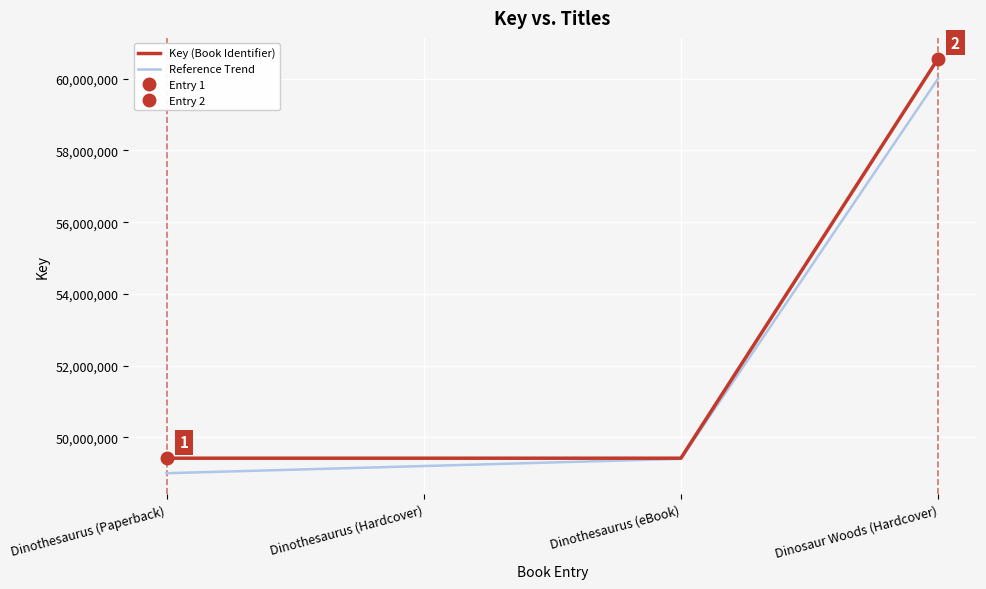

The Key (Book Identifier) series shows 49418624 at Dinothesaurus (Hardcover). True or false?

True